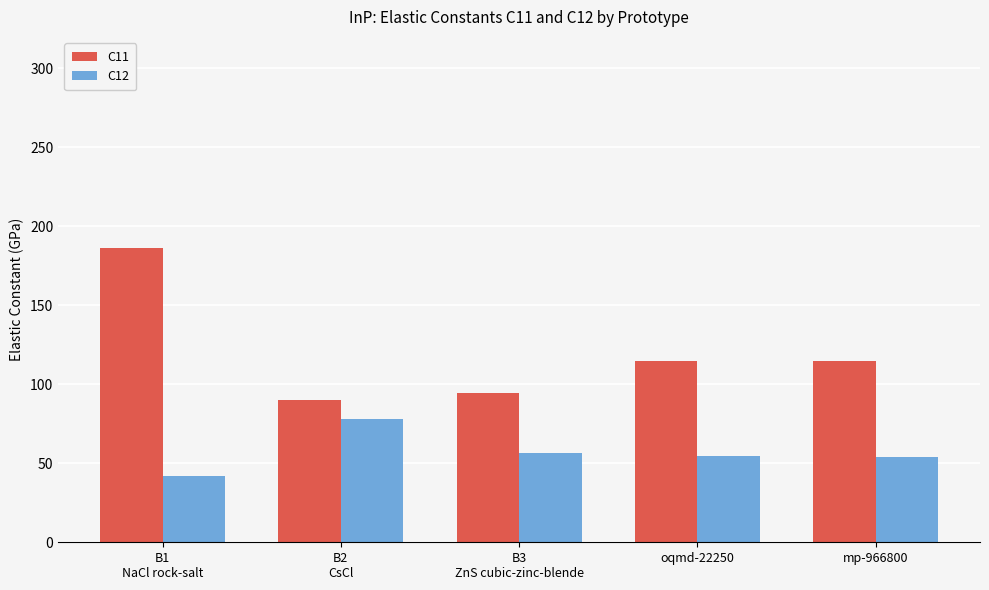

What is the minimum value for C12?

41.9